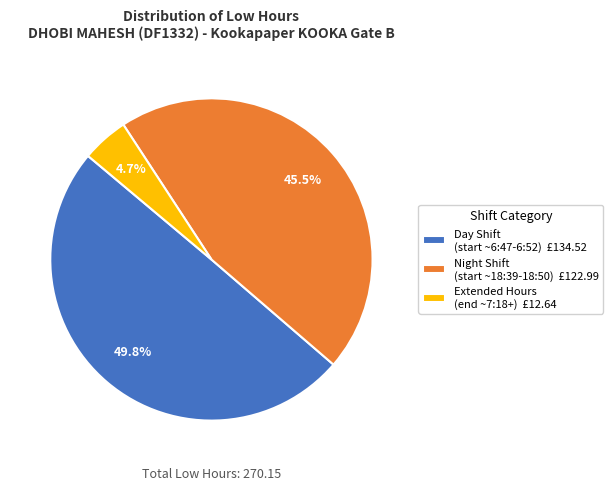

Count the number of slices in the pie.

3